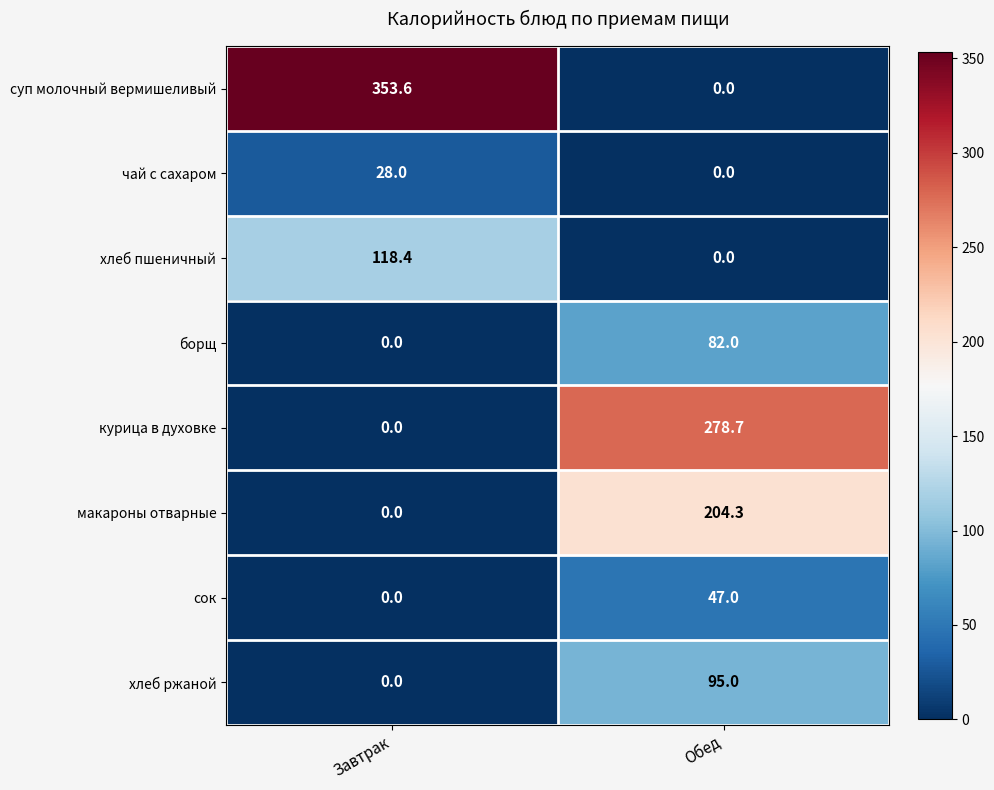

How many distinct data groups are displayed?

8